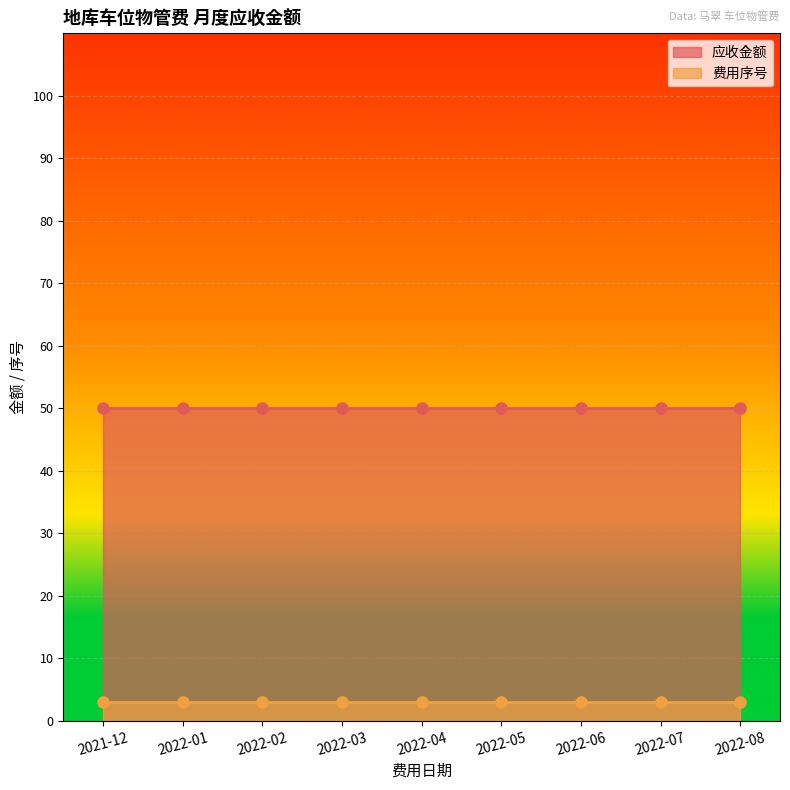

True or false: 费用序号 and 应收金额 cross at least once.

False